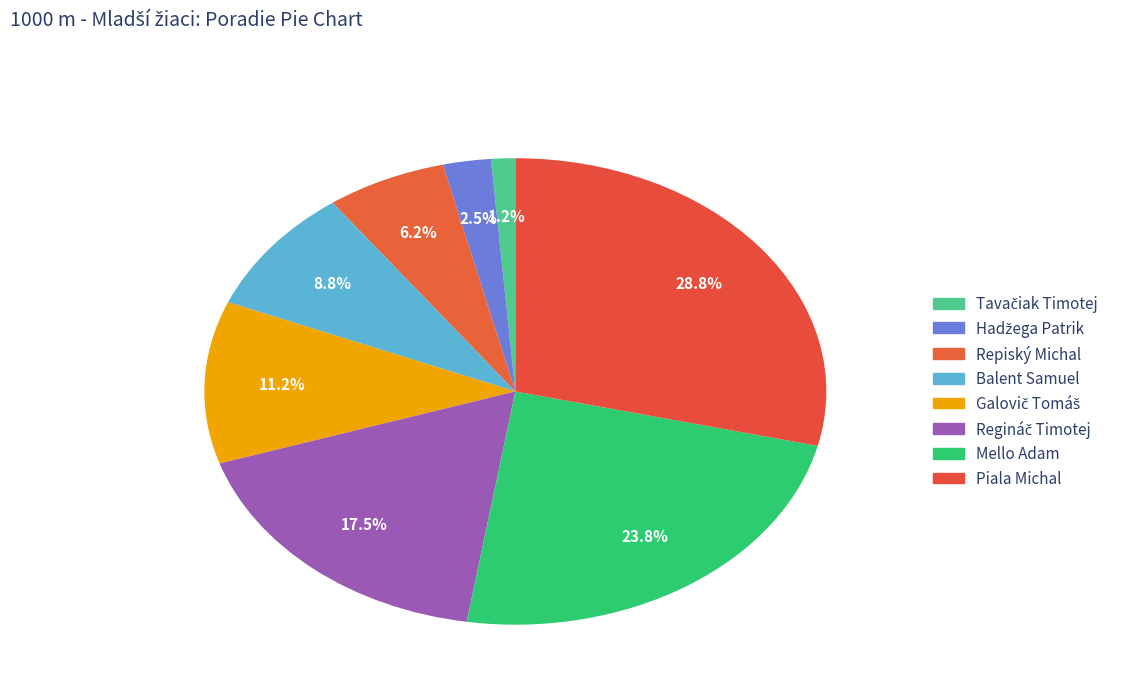

How many slices are in this pie chart?

8